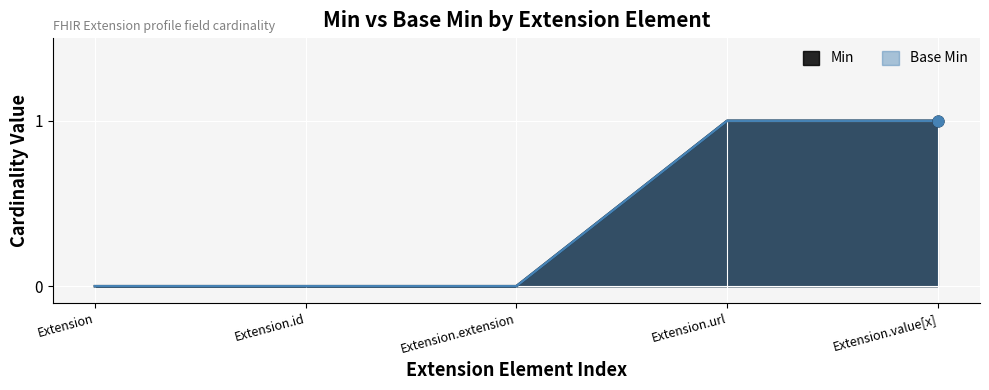

Which series reaches the maximum Y coordinate?

Min